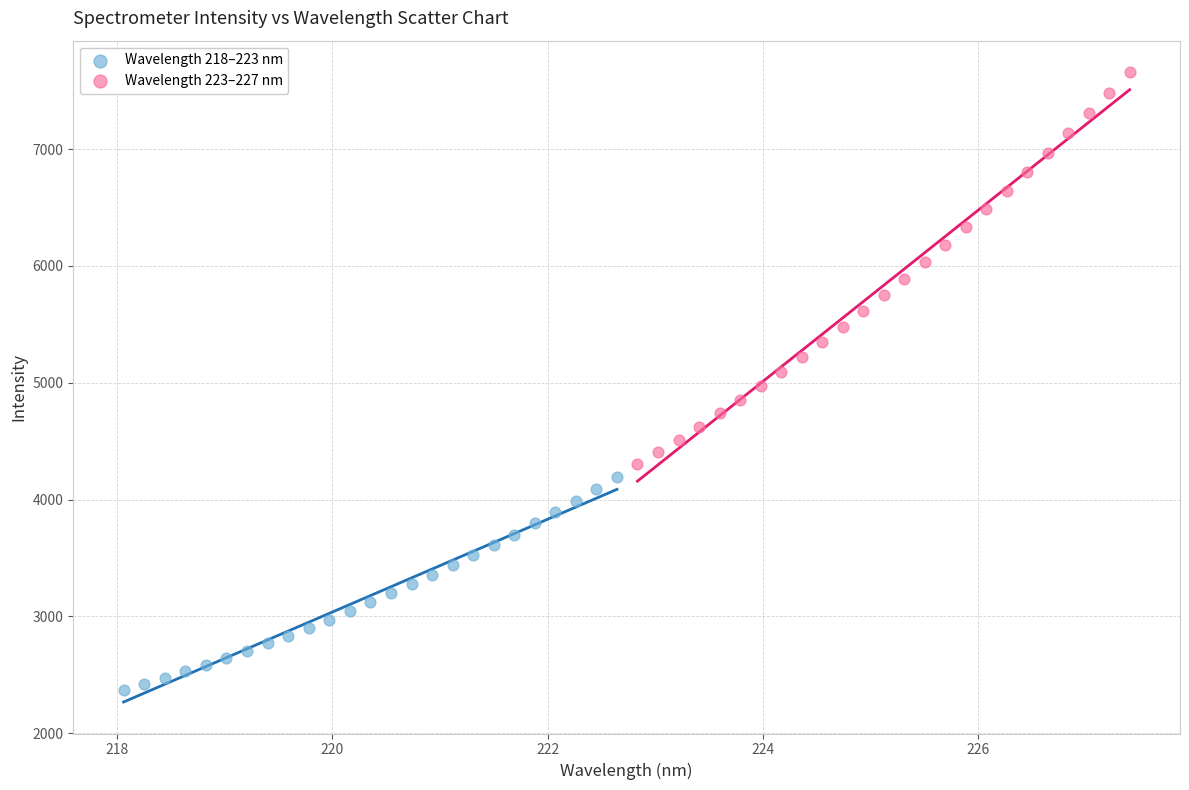

Which series reaches the maximum Y coordinate?

Wavelength 223–227 nm